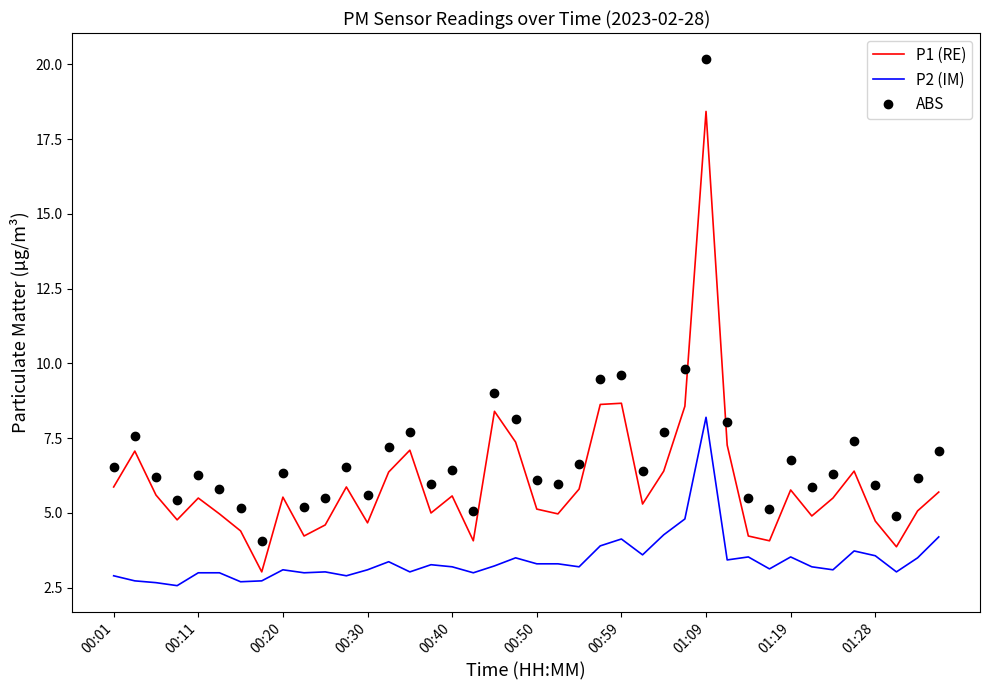

How many interior local peaks does the P1 (RE) series have?

11